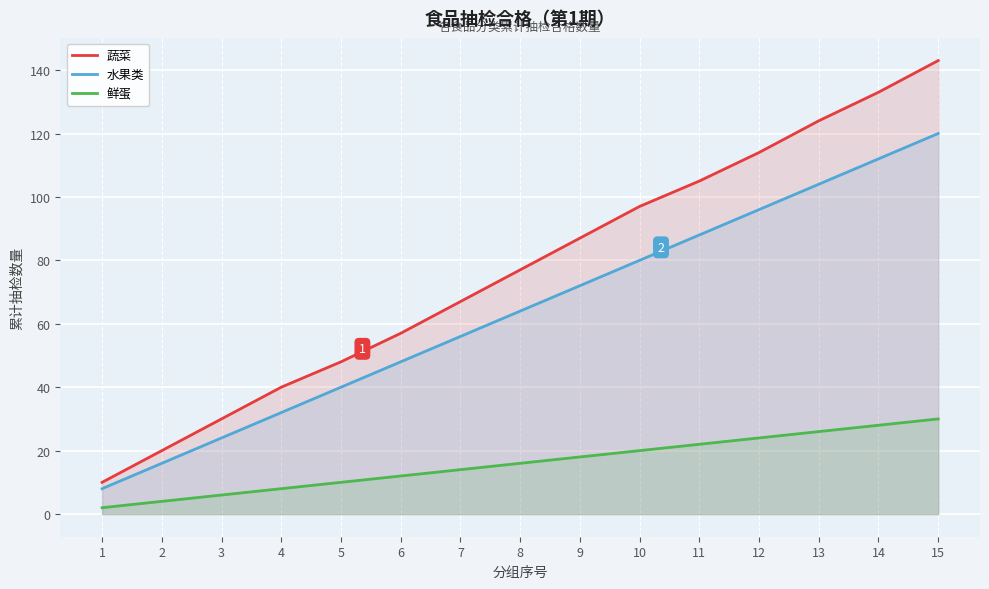

At which label does 水果类 first exceed 64?

9